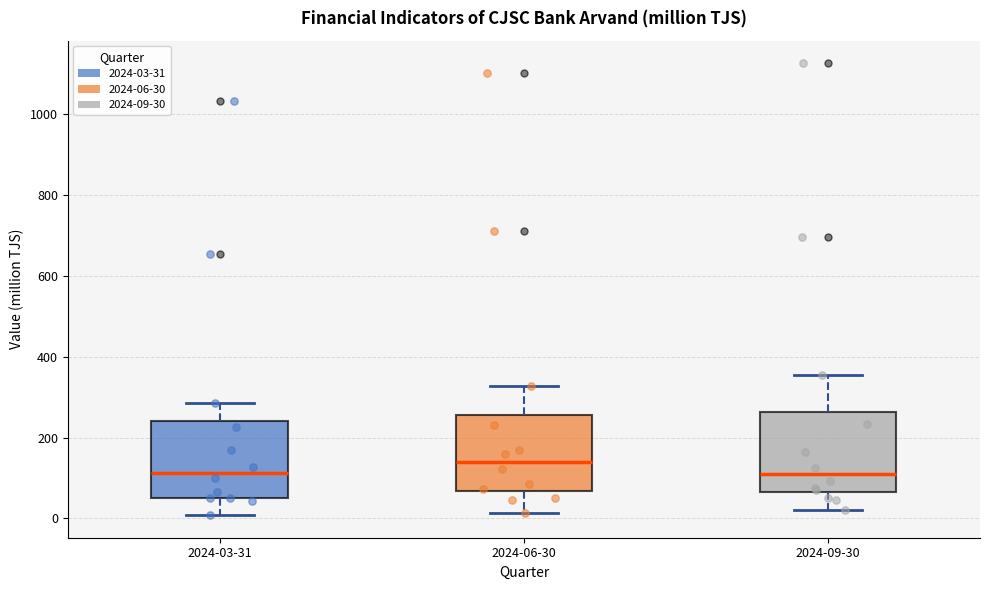

Where is the lower edge of the box for 2024-06-30 on the y-axis? The values are not printed on the chart, so give them approximately, as read against the axis.

60